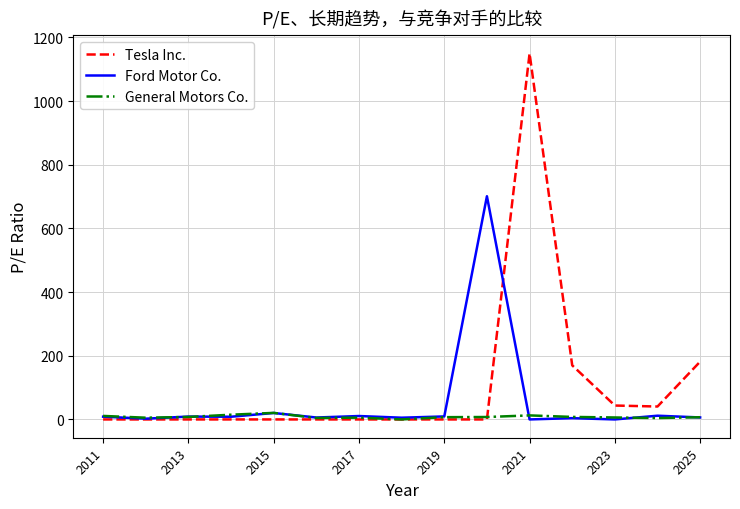

How many values in the General Motors Co. series exceed 7?

8